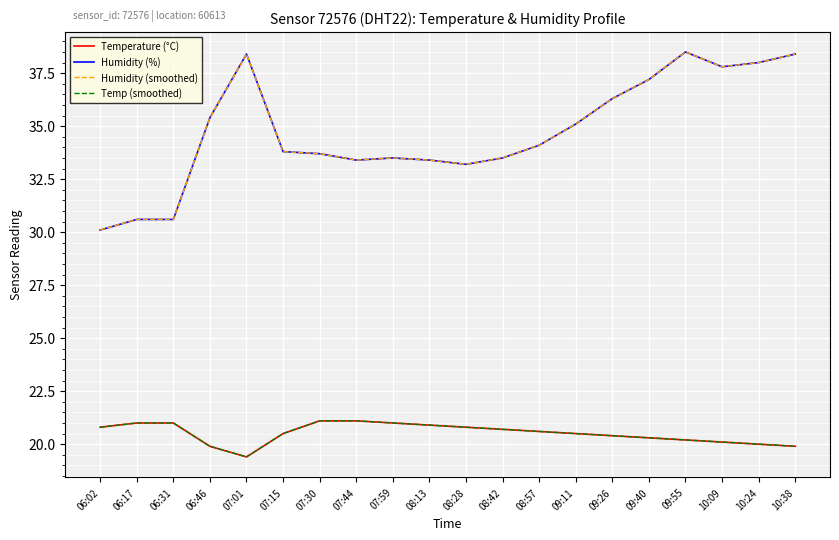

The Humidity (smoothed) series shows 37.2 at 09:40. True or false?

True